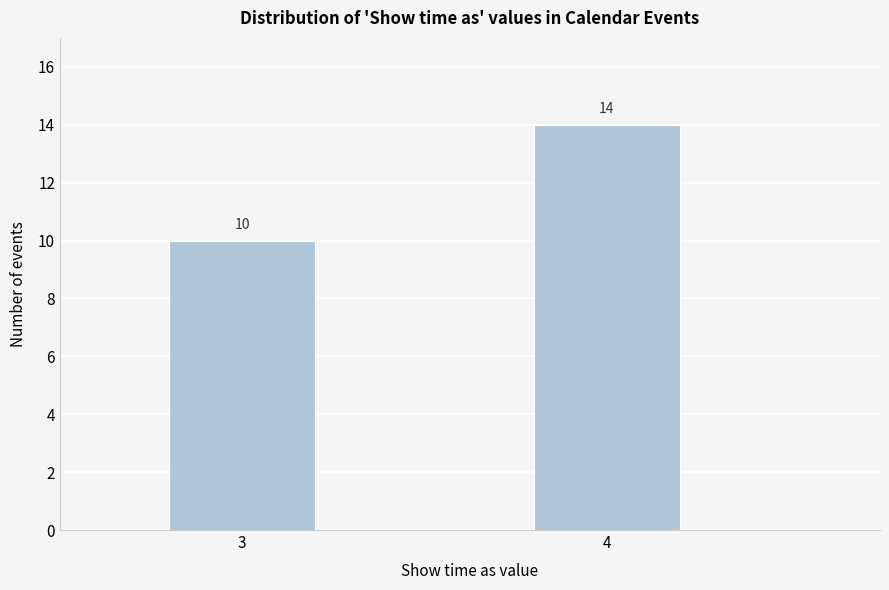

Reading left to right, extract all data points from this chart.

10	14